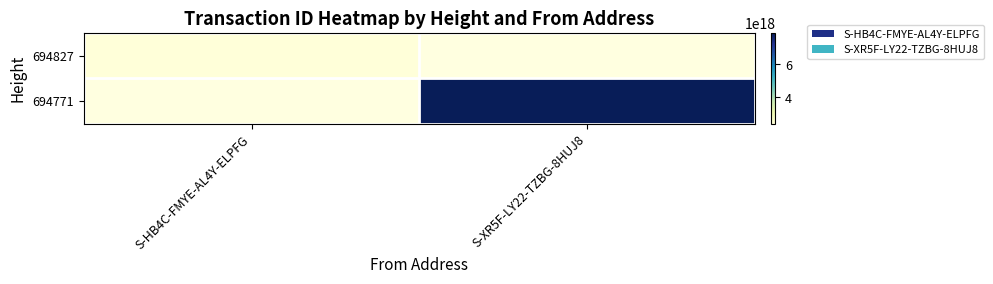

How many categories are shown in the chart?

2